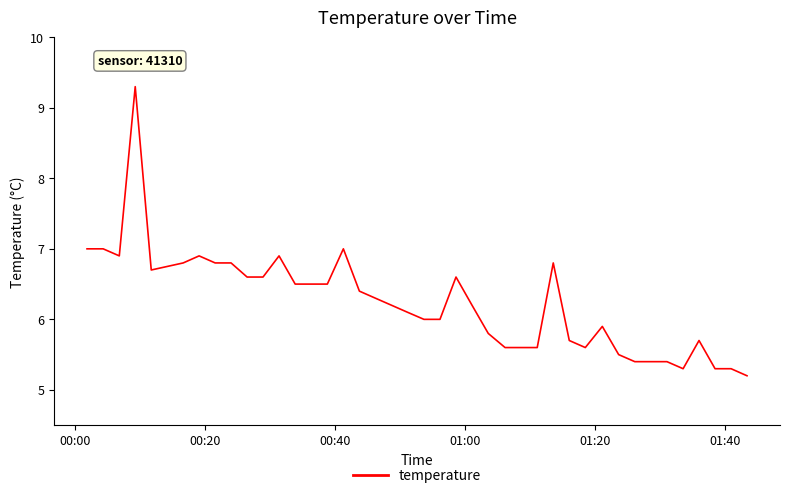

What is the difference between the maximum and minimum values?

4.1